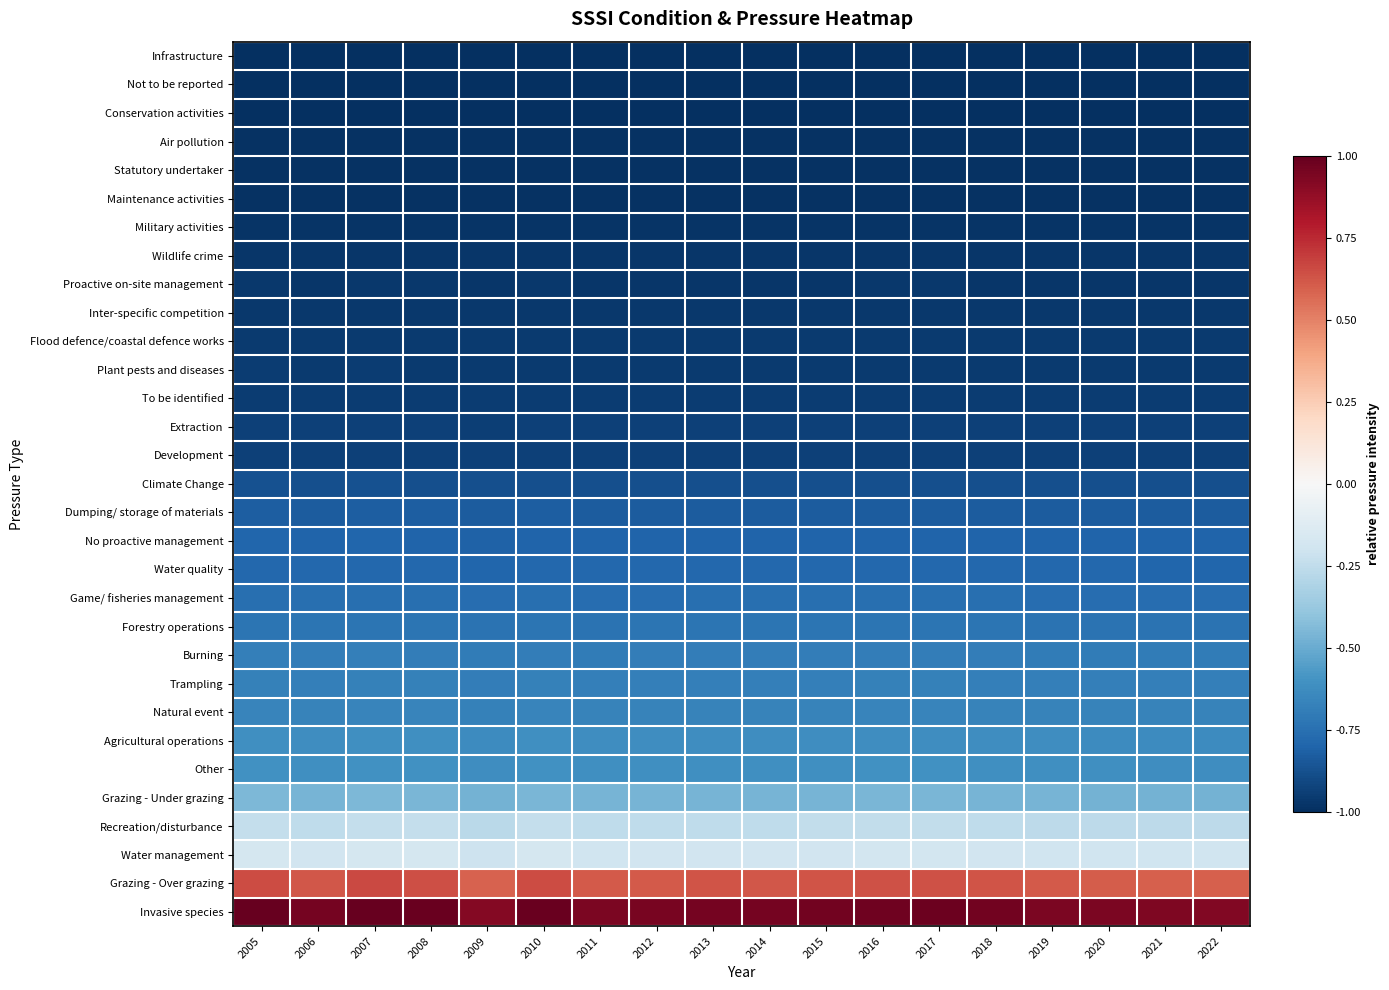

What is the difference between the highest and lowest values at 2019?

1.9